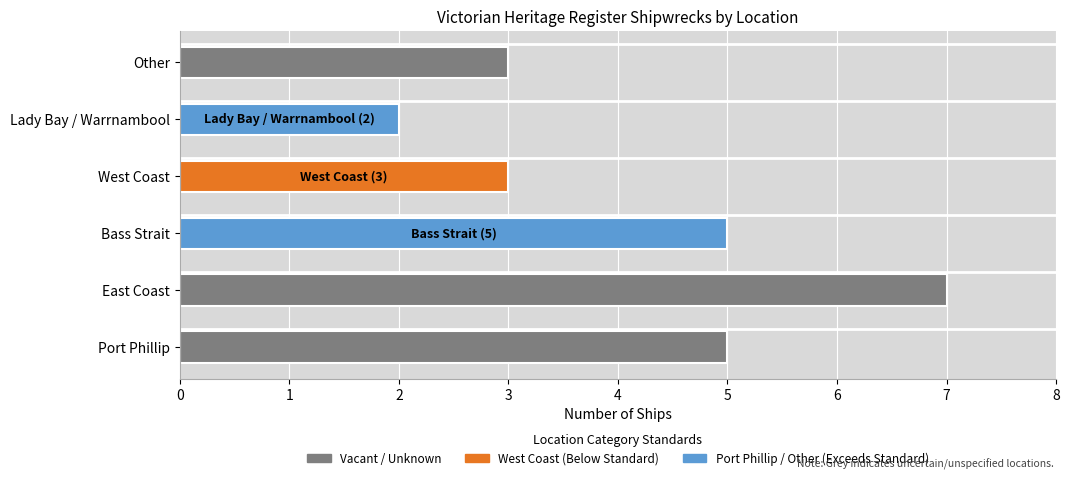

The chart shows a value of 3 at Port Phillip. True or false?

False